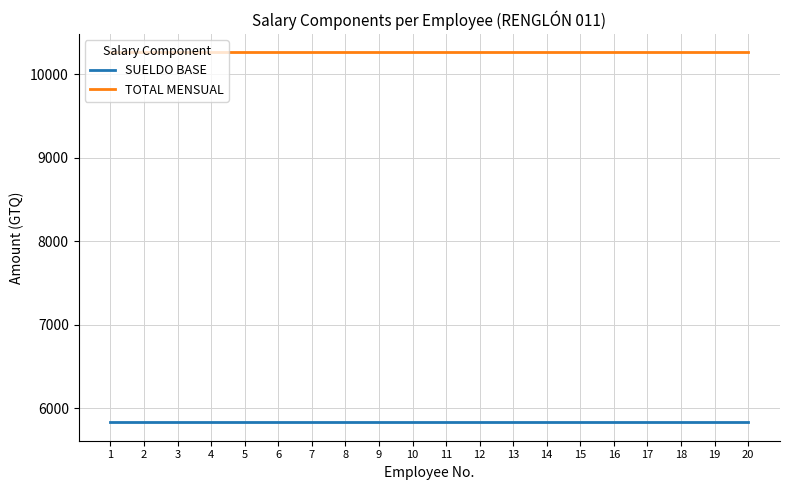

Is the value of SUELDO BASE at 2 greater than the value of TOTAL MENSUAL at 19?

No